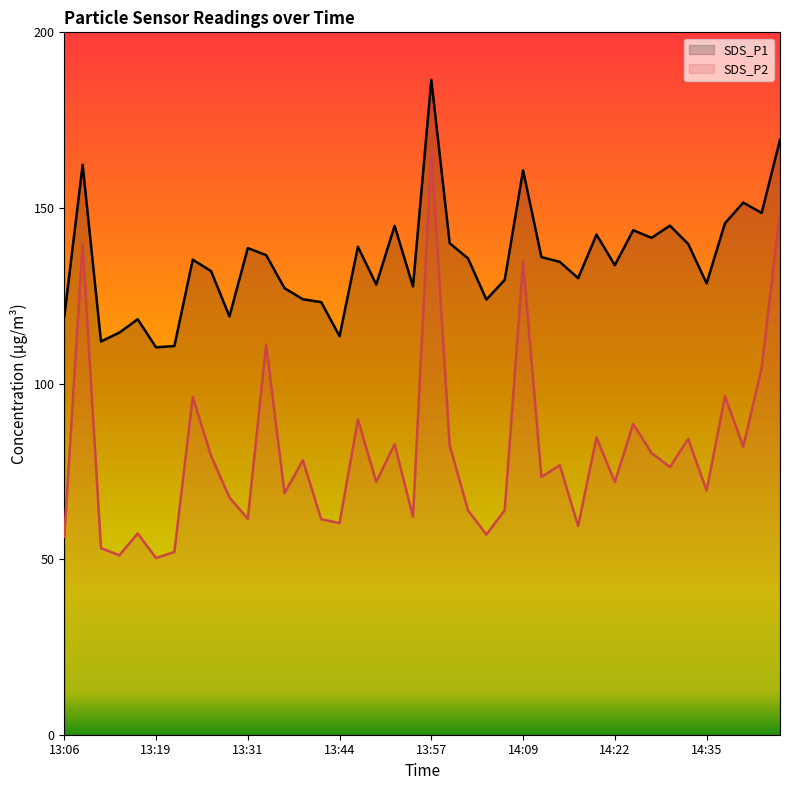

What is the value of the SDS_P1 point at the 33rd from the left?

141.5